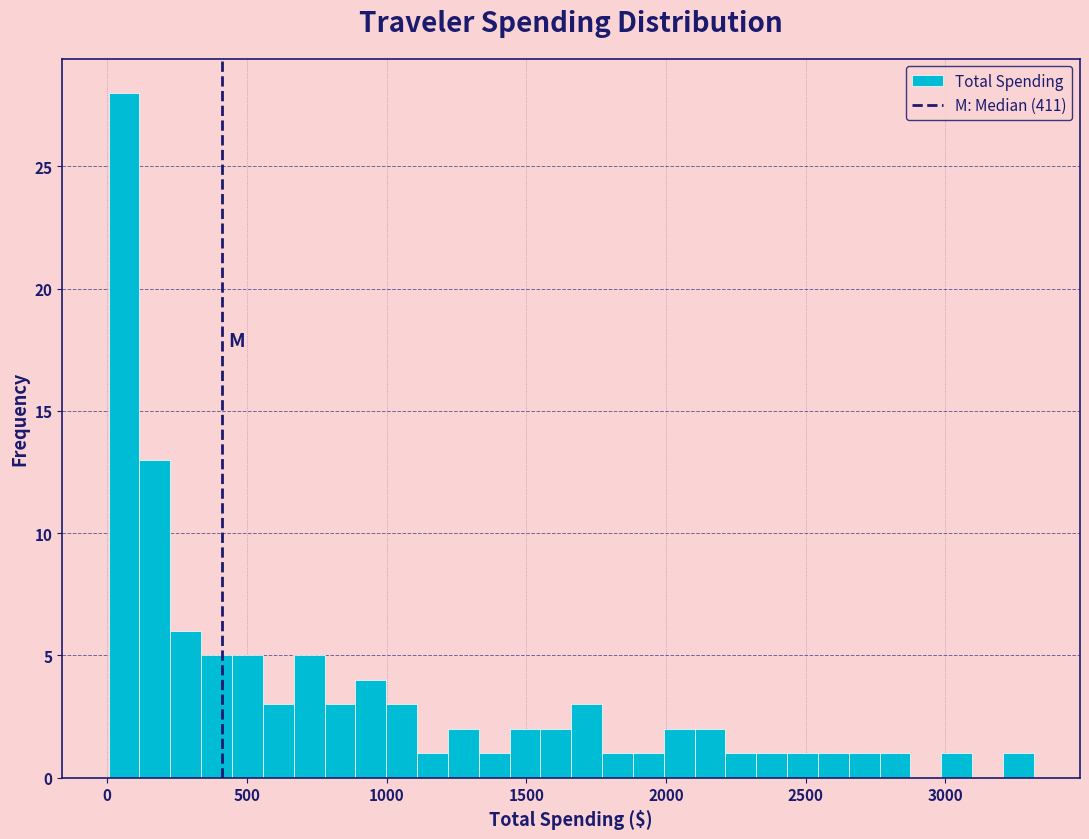

Around what value on the x-axis is the tallest bar? Give the approximate position of its centre, as read against the axis.

50